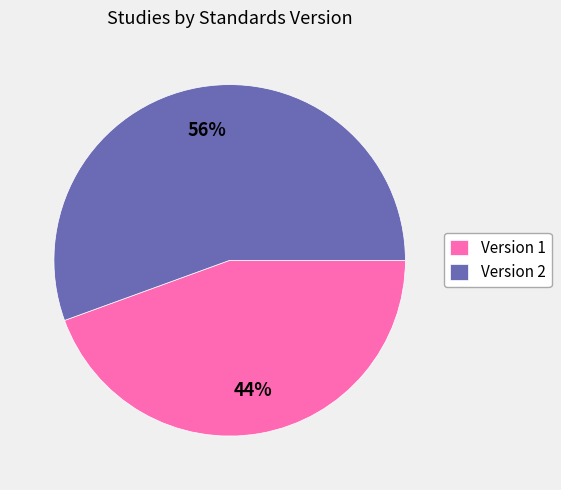

Which category has the biggest portion of the pie?

Version 2